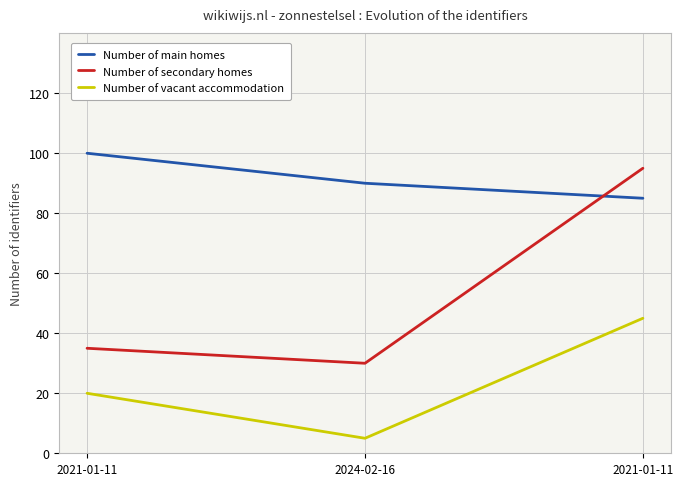

Where is Number of vacant accommodation nearest to the value 25?

2021-01-11